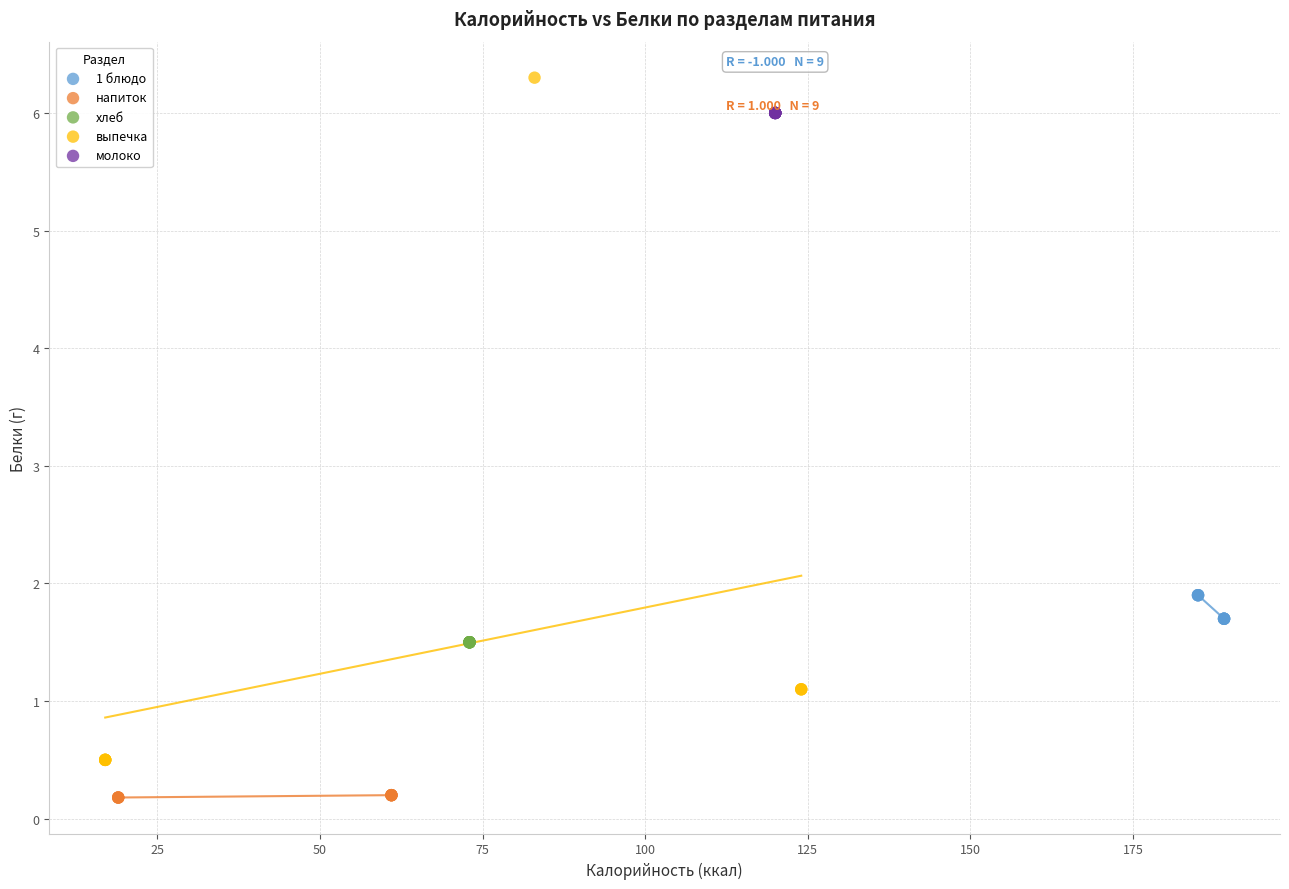

Which series reaches the maximum Y coordinate?

выпечка